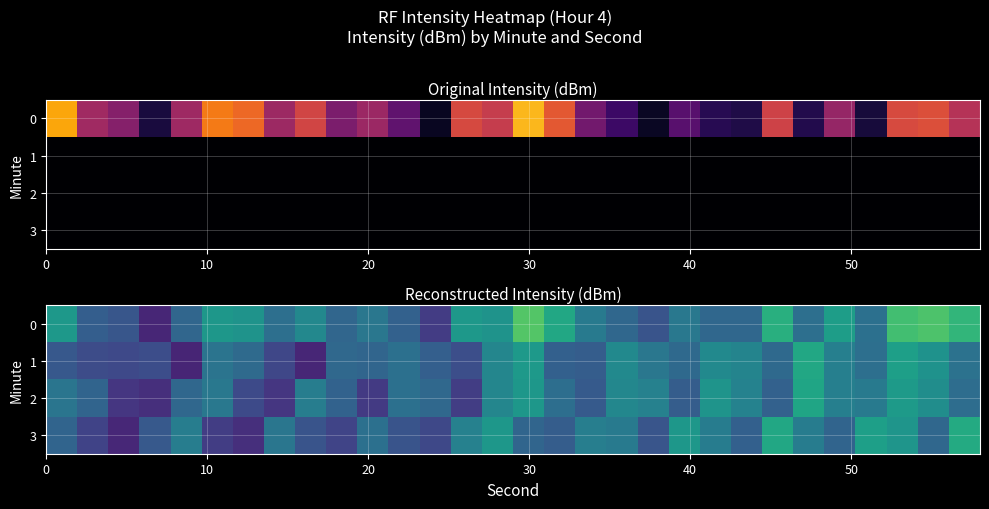

How many data points in 3 are less than -116?

16